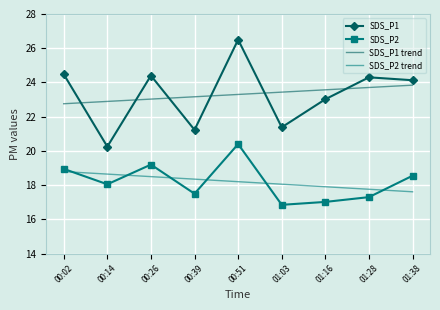

Which category has the highest value across all series?

00:51